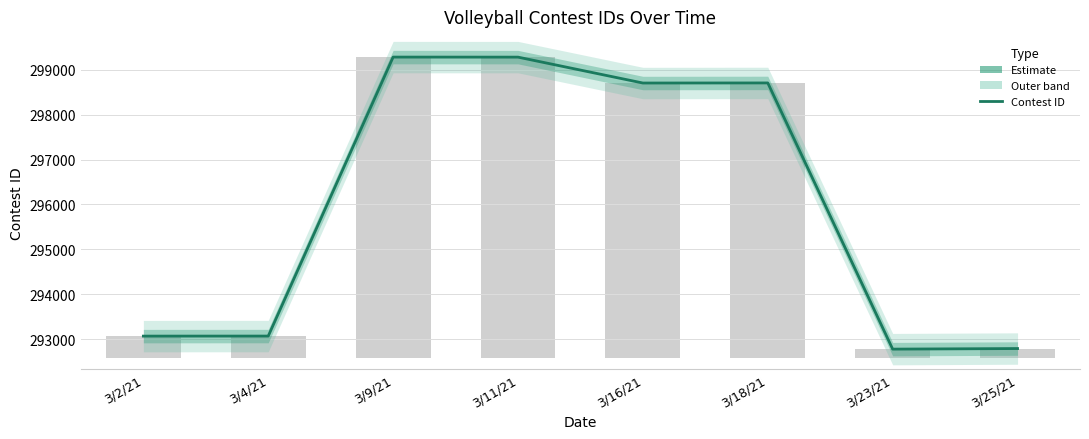

Where is the data nearest to the value 296029?

3/16/21